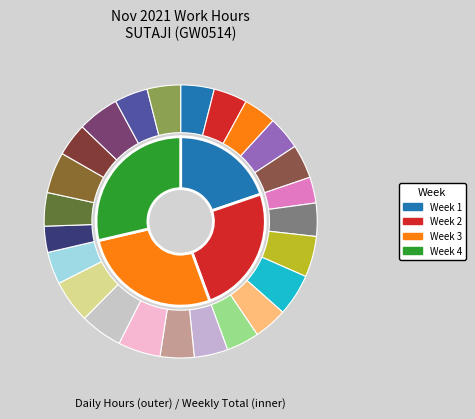

Rank the categories by value from lowest to highest.

4, 11, 14, 7, 21, 20, 3, 13, 24, 8, 26, 5, 12, 27, 22, 1, 2, 15, 6, 16, 9, 23, 25, 10, 18, 17, 19